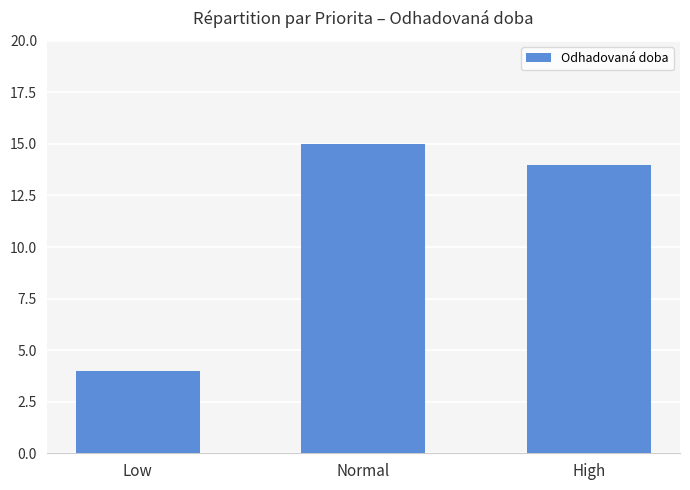

What is the label of the 3rd bar from the left?

High